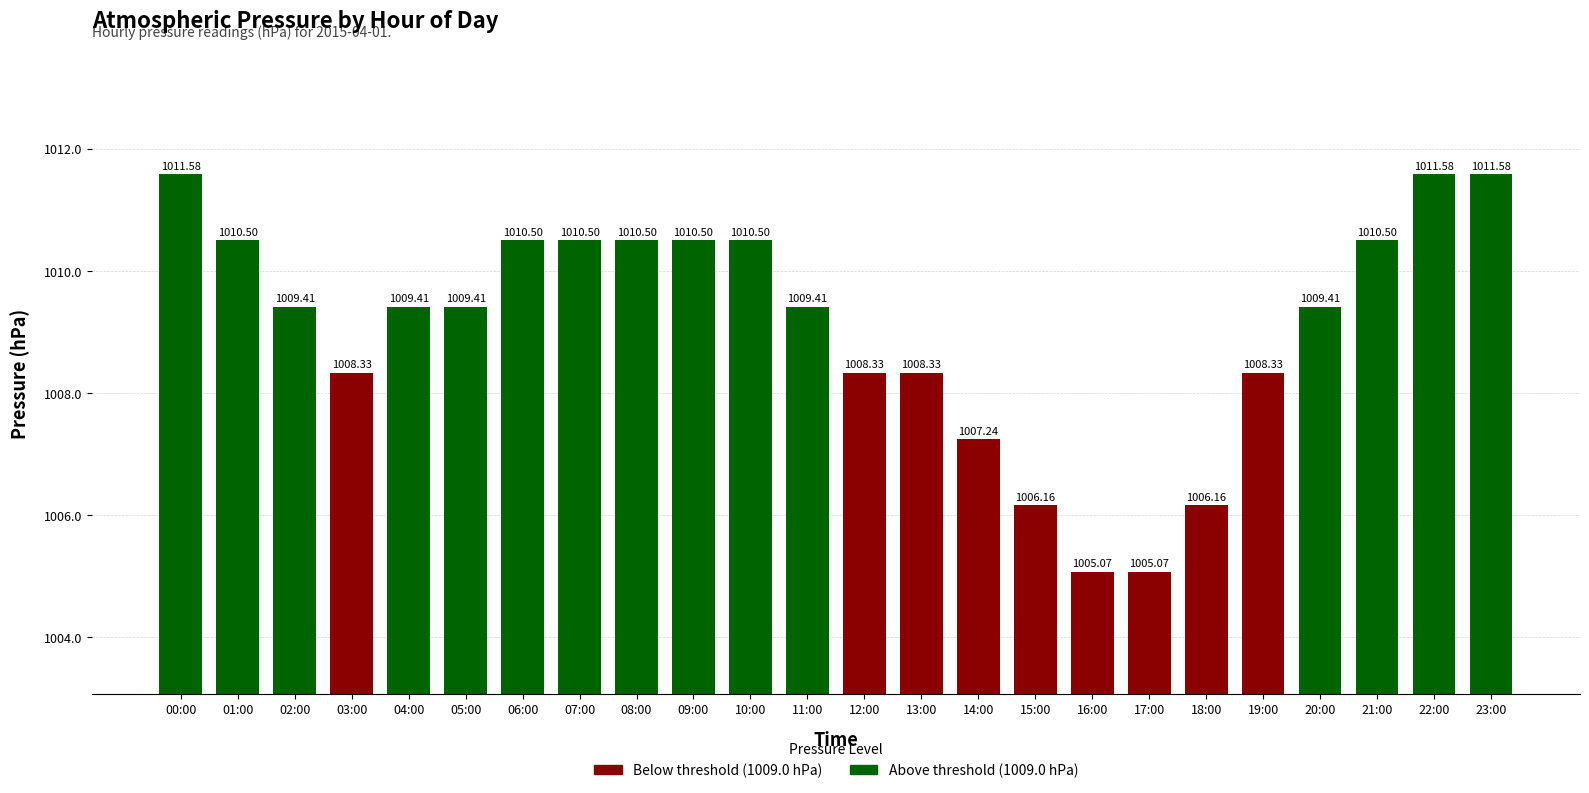

What is the difference between the second highest and minimum values?

6.5